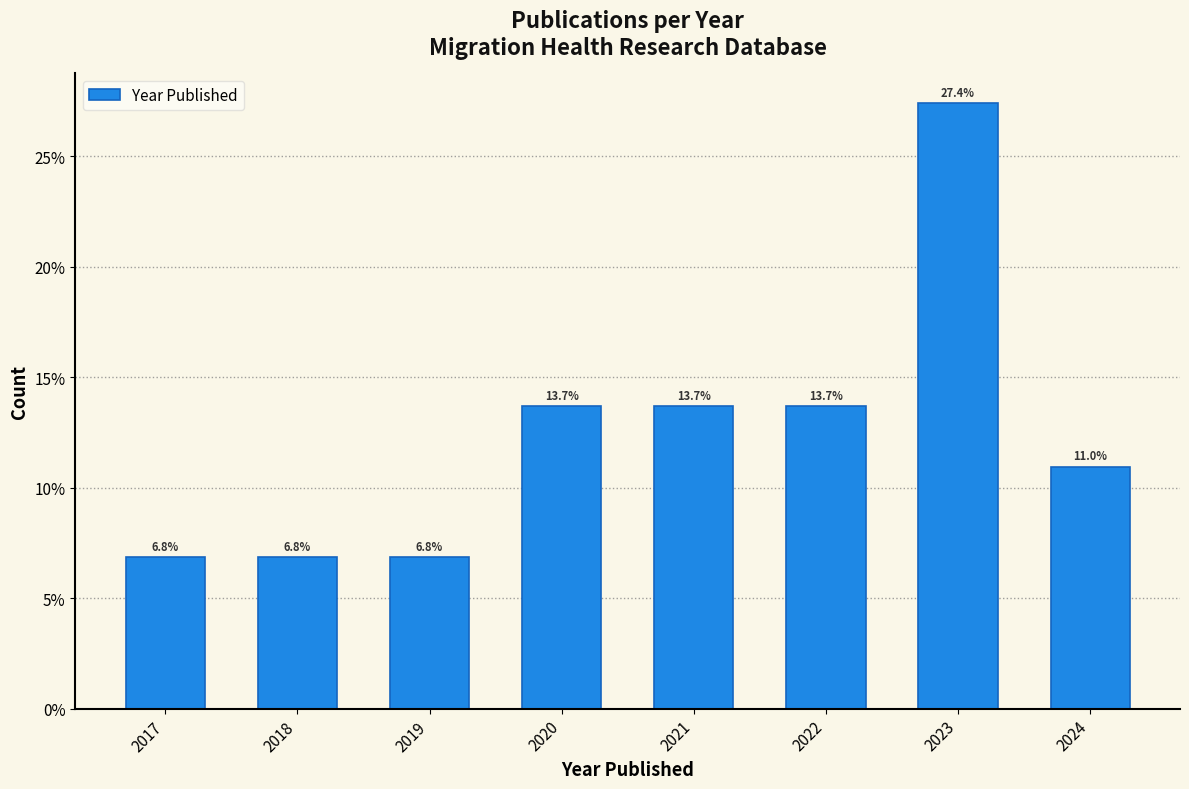

Does the chart contain any negative values?

No